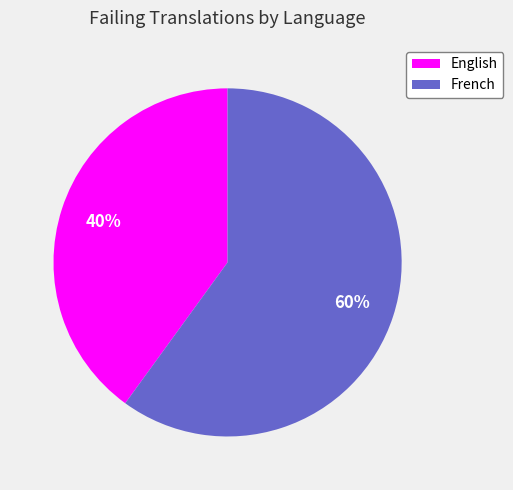

Count the number of slices in the pie.

2